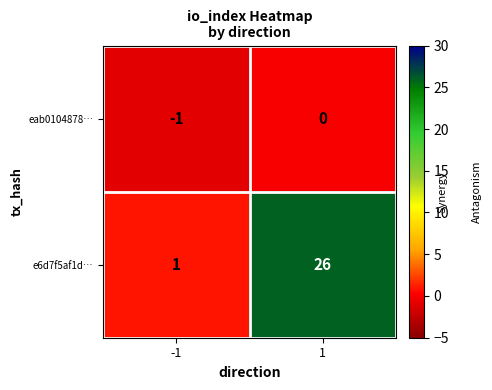

Which series changed the most between -1 and 1?

e6d7f5af1d…